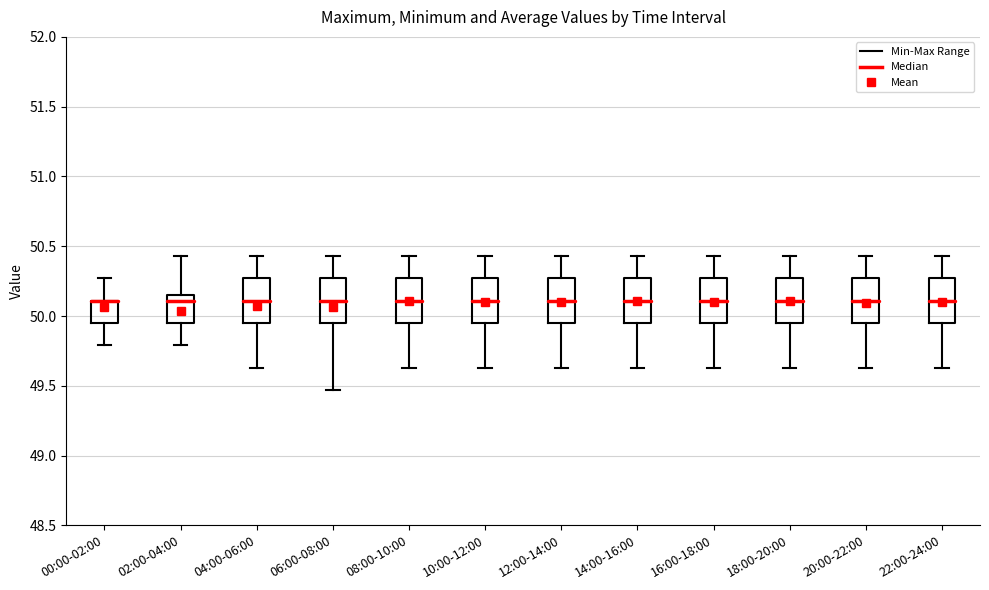

Reading left to right, transcribe this box plot: for each box, give where its median line is, the range the box spans, and where its two whiskers end, as read against the y-axis. The values are not printed on the chart, so give them approximately, as read against the axis.

00:00-02:00: median 50.10 (drawn on the box's upper edge), box 49.95 to 50.10, whiskers 49.80 to 50.25
02:00-04:00: median 50.10, box 49.95 to 50.15, whiskers 49.80 to 50.45
04:00-06:00: median 50.10, box 49.95 to 50.25, whiskers 49.65 to 50.45
06:00-08:00: median 50.10, box 49.95 to 50.25, whiskers 49.45 to 50.45
08:00-10:00: median 50.10, box 49.95 to 50.25, whiskers 49.65 to 50.45
10:00-12:00: median 50.10, box 49.95 to 50.25, whiskers 49.65 to 50.45
12:00-14:00: median 50.10, box 49.95 to 50.25, whiskers 49.65 to 50.45
14:00-16:00: median 50.10, box 49.95 to 50.25, whiskers 49.65 to 50.45
16:00-18:00: median 50.10, box 49.95 to 50.25, whiskers 49.65 to 50.45
18:00-20:00: median 50.10, box 49.95 to 50.25, whiskers 49.65 to 50.45
20:00-22:00: median 50.10, box 49.95 to 50.25, whiskers 49.65 to 50.45
22:00-24:00: median 50.10, box 49.95 to 50.25, whiskers 49.65 to 50.45